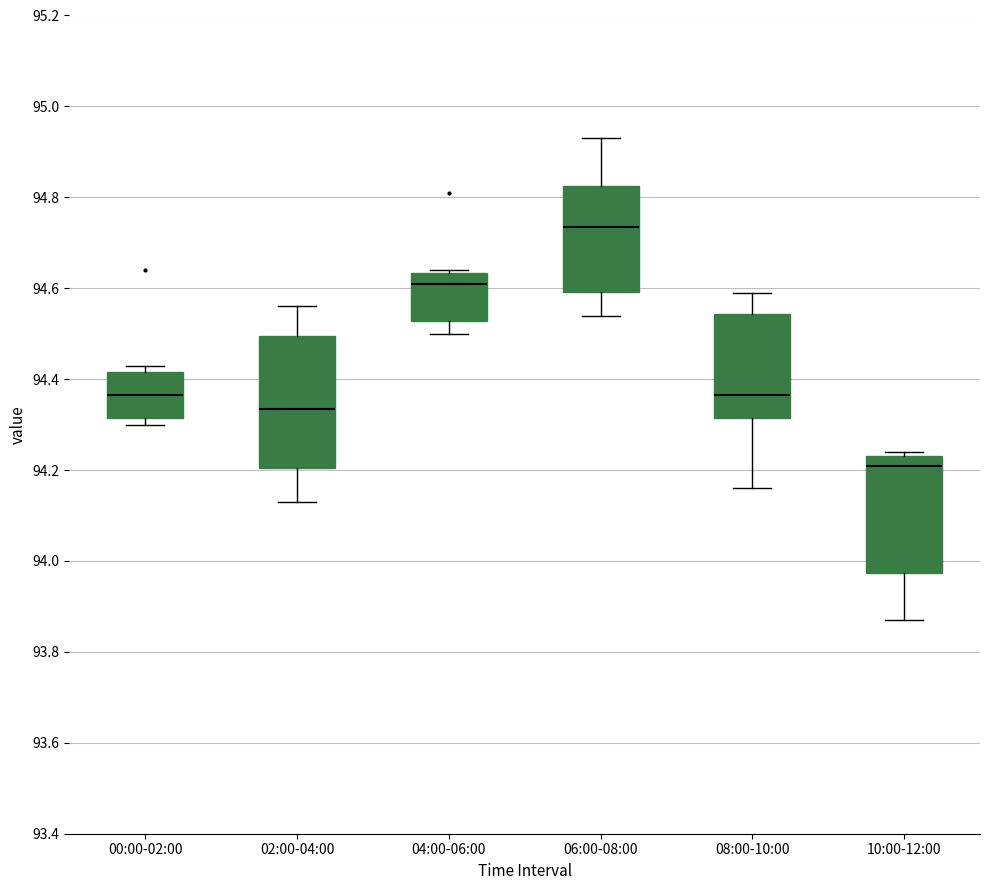

Which box's median line is the highest?

06:00-08:00